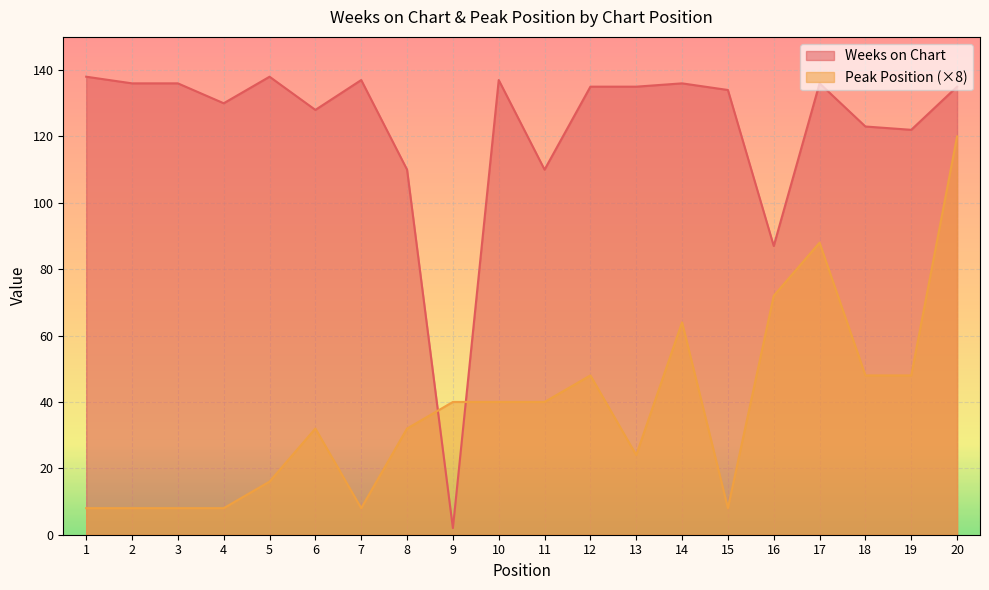

True or false: Peak Position and Weeks on Chart intersect in this chart.

True